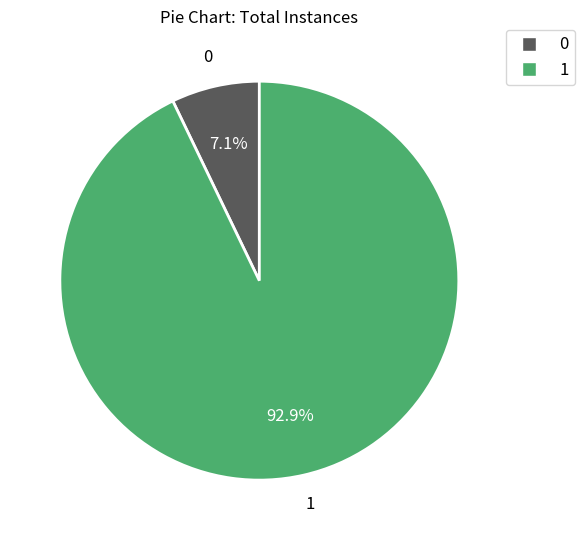

Does any single category account for the majority?

Yes